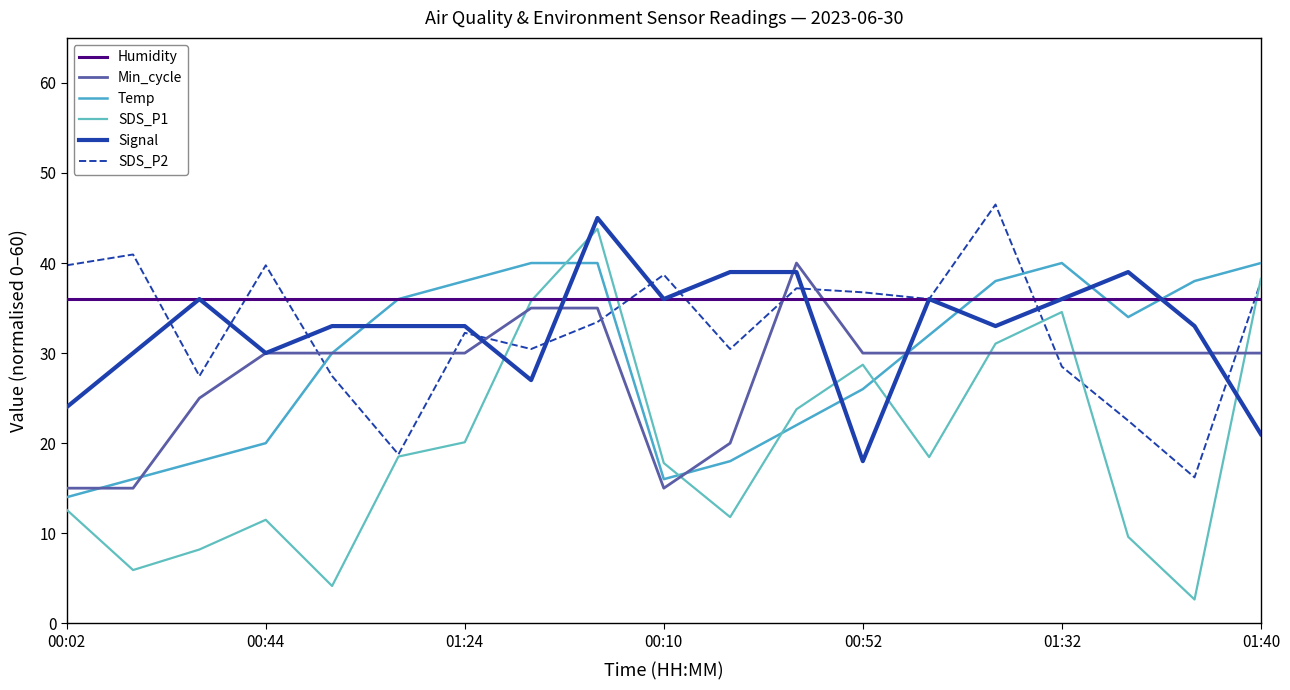

Does the chart display data point markers on the line(s)?

No